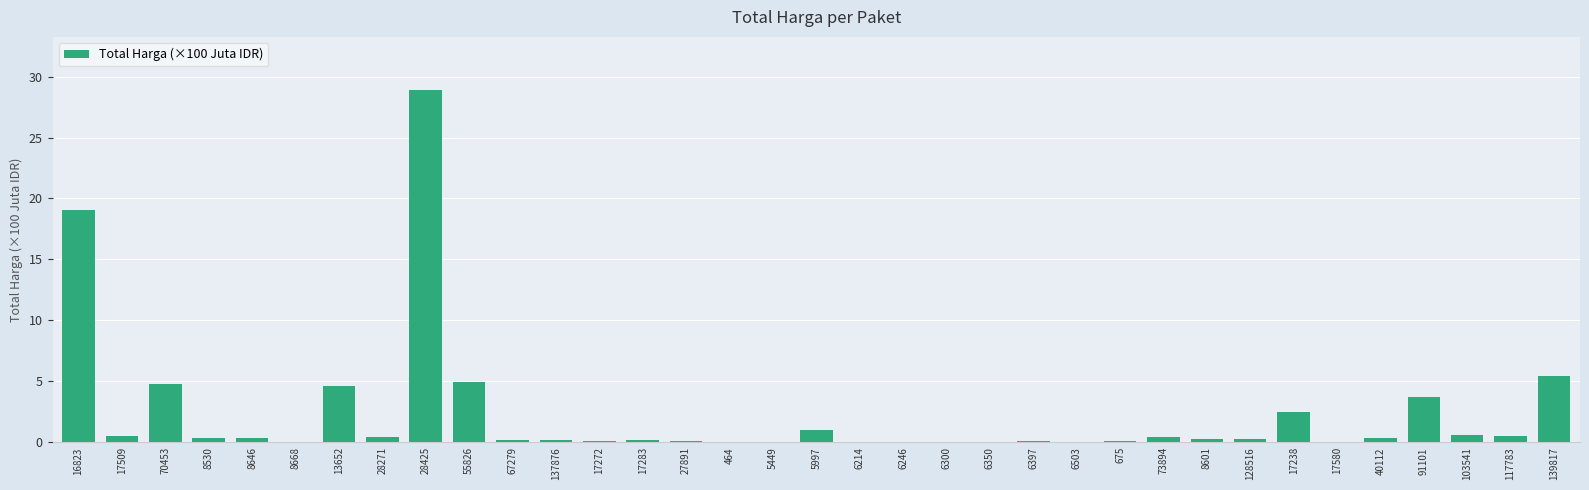

What is the change in value from 8601 to 17238?

+2.3